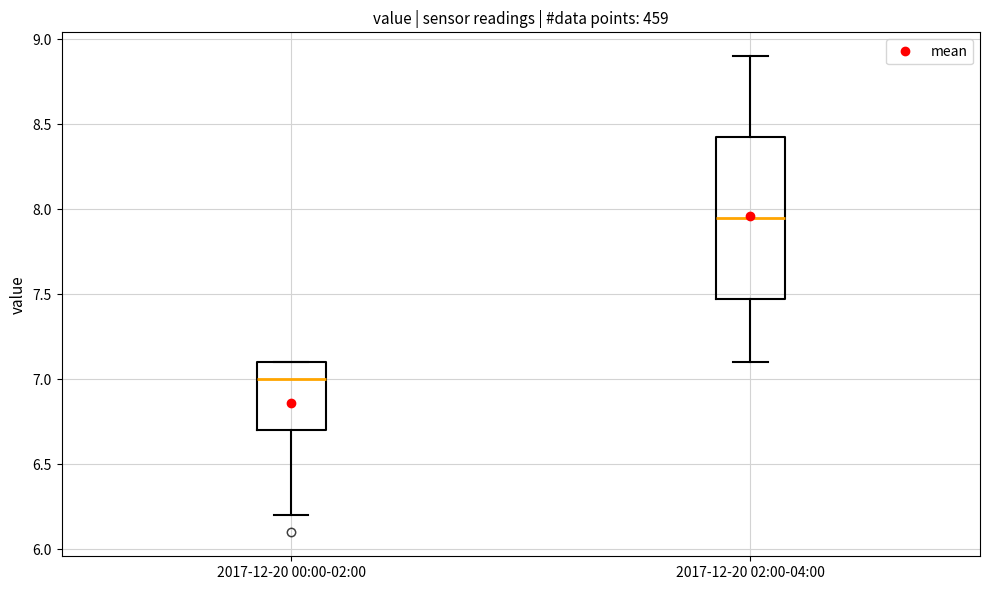

Reading left to right, read every box against the y-axis: the position of its median line, the range the box covers, and the ends of its whiskers. The values are not printed on the chart, so give them approximately, as read against the axis.

2017-12-20 00:00-02:00: median 7.00, box 6.70 to 7.10, whiskers 6.20 to 7.10
2017-12-20 02:00-04:00: median 7.95, box 7.50 to 8.45, whiskers 7.10 to 8.90